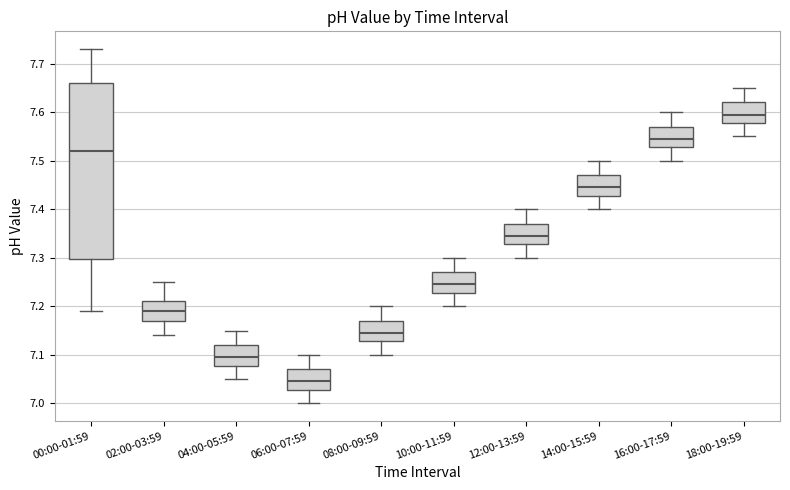

Reading left to right, read every box against the y-axis: the position of its median line, the range the box covers, and the ends of its whiskers. The values are not printed on the chart, so give them approximately, as read against the axis.

00:00-01:59: median 7.52, box 7.30 to 7.66, whiskers 7.19 to 7.73
02:00-03:59: median 7.19, box 7.17 to 7.21, whiskers 7.14 to 7.25
04:00-05:59: median 7.10, box 7.08 to 7.12, whiskers 7.05 to 7.15
06:00-07:59: median 7.05, box 7.03 to 7.07, whiskers 7.00 to 7.10
08:00-09:59: median 7.15, box 7.13 to 7.17, whiskers 7.10 to 7.20
10:00-11:59: median 7.25, box 7.23 to 7.27, whiskers 7.20 to 7.30
12:00-13:59: median 7.35, box 7.33 to 7.37, whiskers 7.30 to 7.40
14:00-15:59: median 7.45, box 7.43 to 7.47, whiskers 7.40 to 7.50
16:00-17:59: median 7.55, box 7.53 to 7.57, whiskers 7.50 to 7.60
18:00-19:59: median 7.60, box 7.58 to 7.62, whiskers 7.55 to 7.65